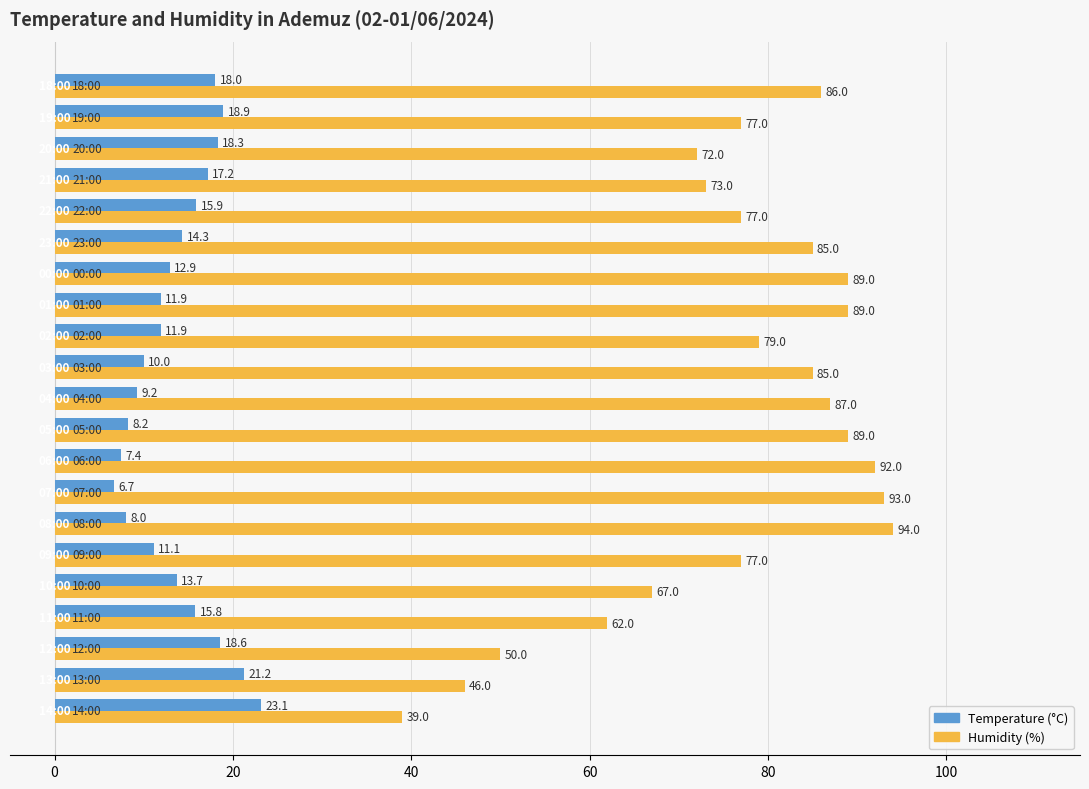

How many data points in Temperature (°C) are less than 13?

10